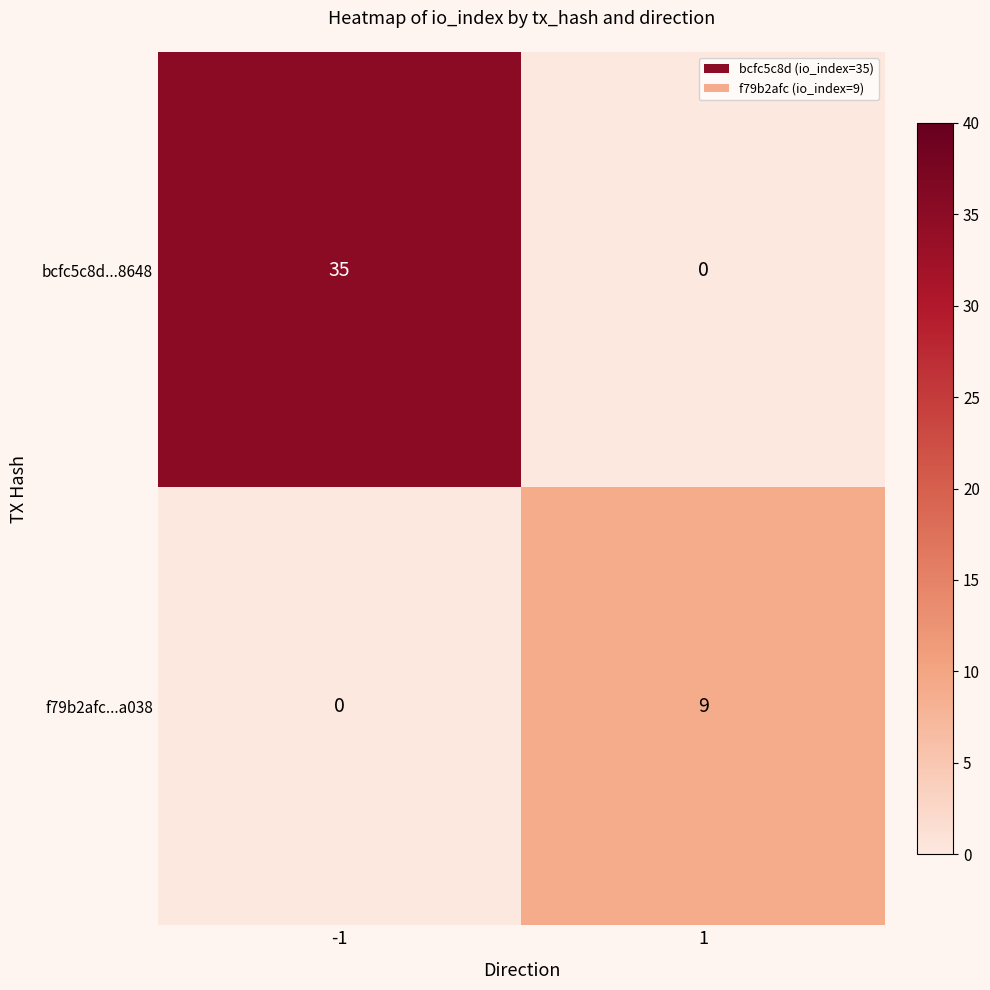

At which category is the sum across all series the highest?

-1